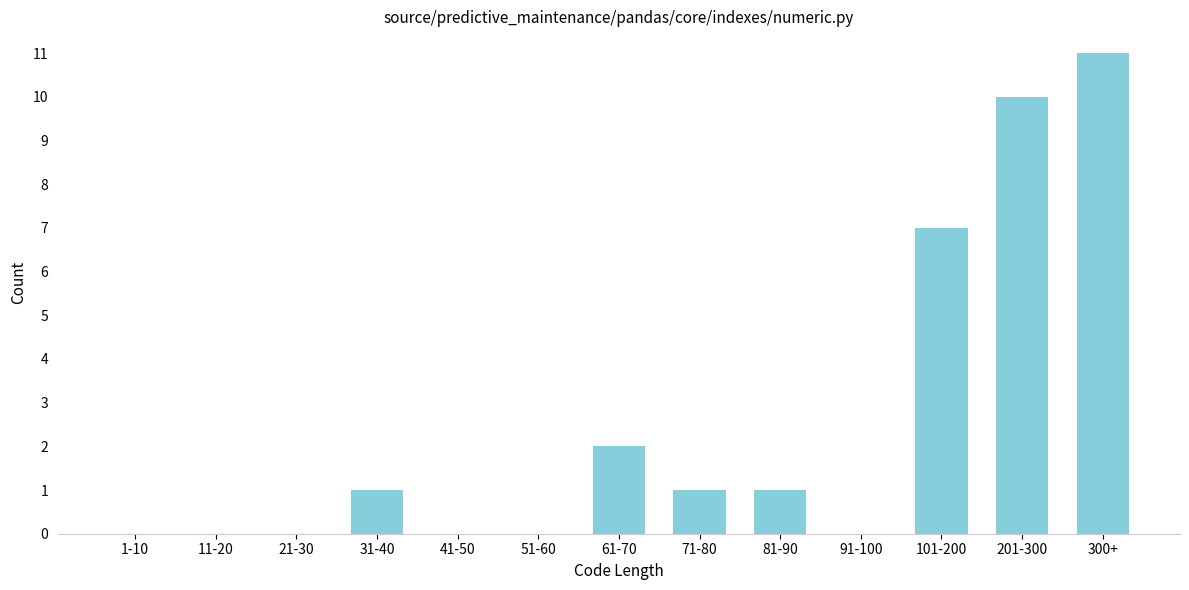

Reading left to right, transcribe all the data shown in this chart.

1-10=0	11-20=0	21-30=0	31-40=1	41-50=0	51-60=0	61-70=2	71-80=1	81-90=1	91-100=0	101-200=7	201-300=10	300+=11